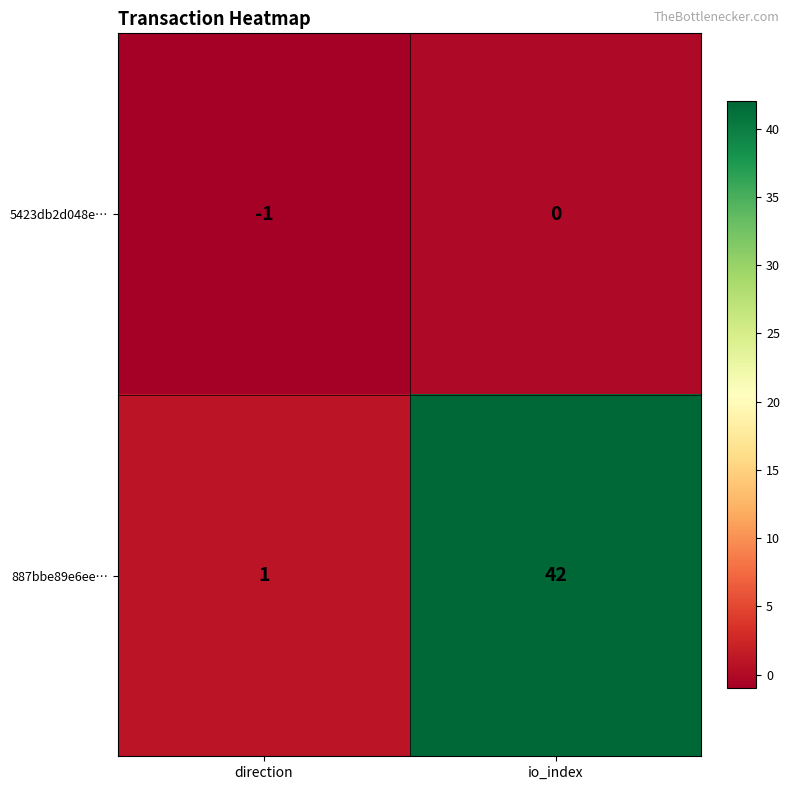

What is the greatest value displayed?

42